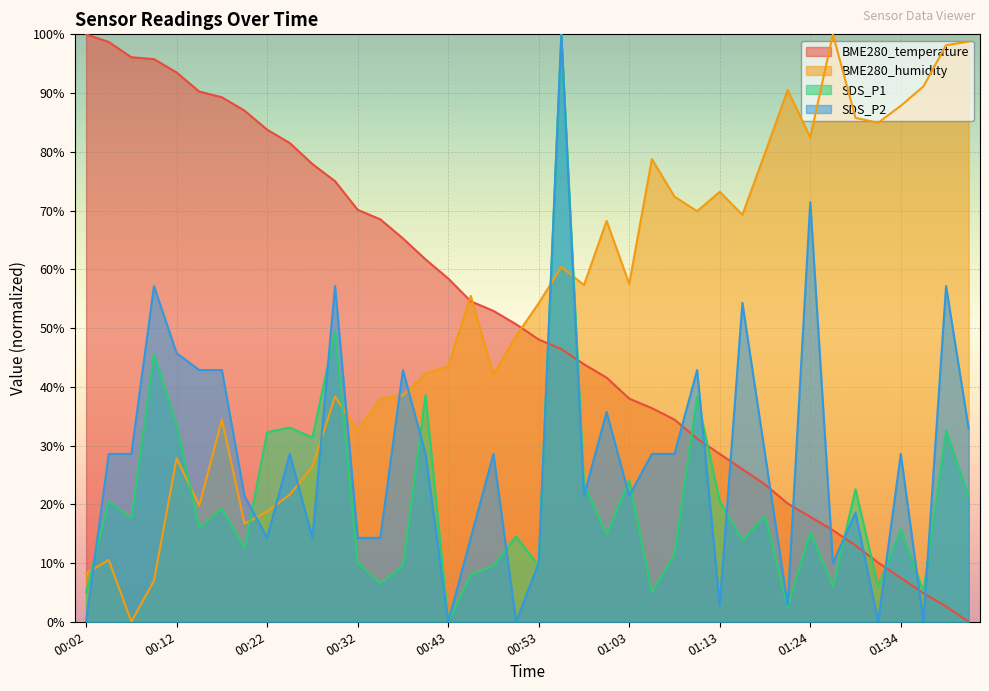

Is the value of BME280_temperature at 01:06 greater than the value of SDS_P1 at 00:07?

Yes